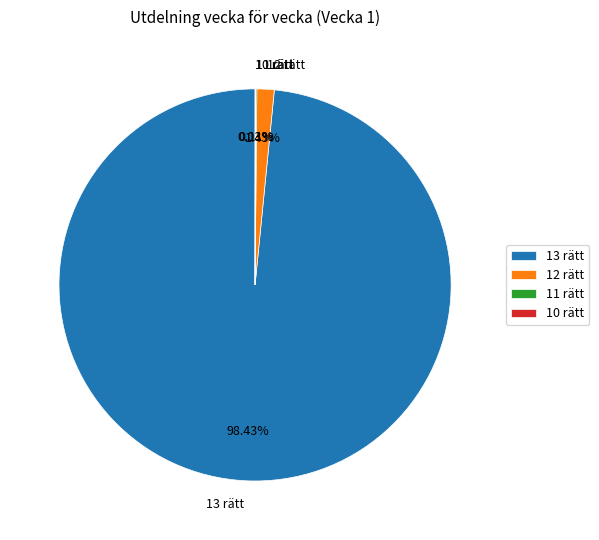

Is there any slice that represents more than half of the pie?

Yes